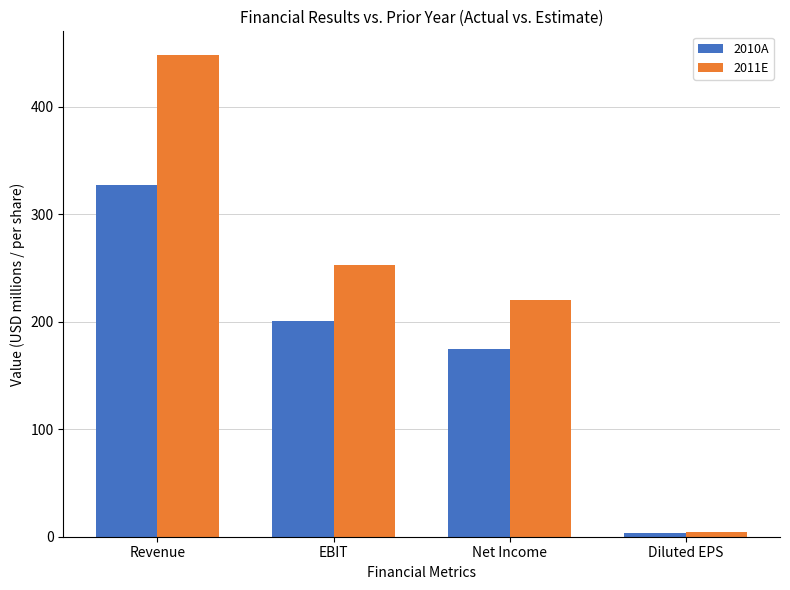

Where is 2011E nearest to the value 226?

Net Income